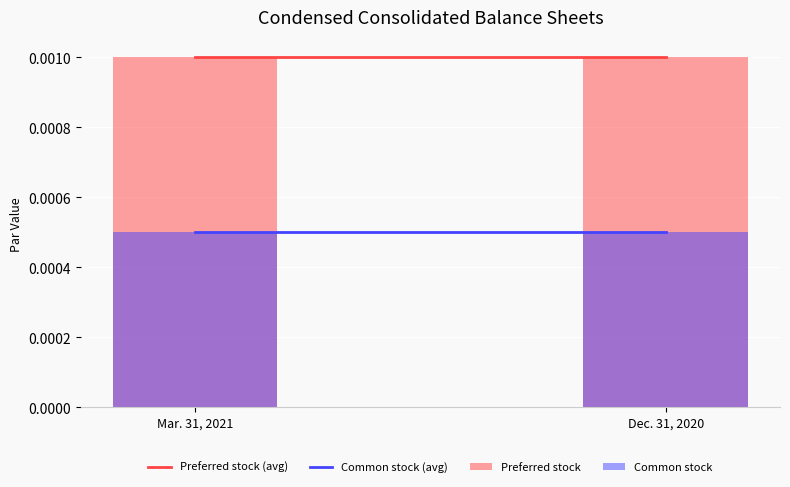

Reading left to right, list all the values displayed in this chart.

Preferred stock (avg): Mar. 31, 2021=0.0	Dec. 31, 2020=0.0
Common stock (avg): Mar. 31, 2021=0.0	Dec. 31, 2020=0.0
Preferred stock: Mar. 31, 2021=0.0	Dec. 31, 2020=0.0
Common stock: Mar. 31, 2021=0.0	Dec. 31, 2020=0.0